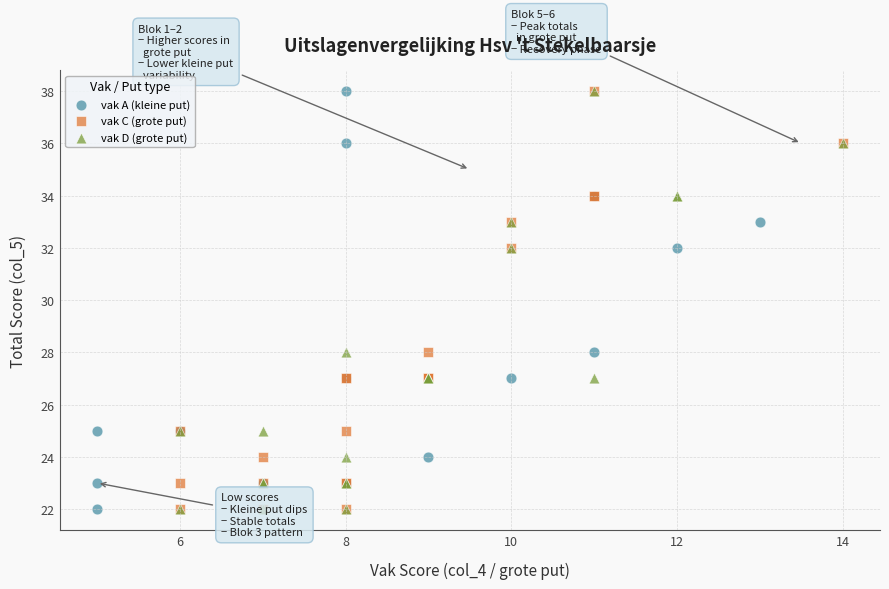

What are all the series names shown in the legend?

vak A (kleine put), vak C (grote put), vak D (grote put)